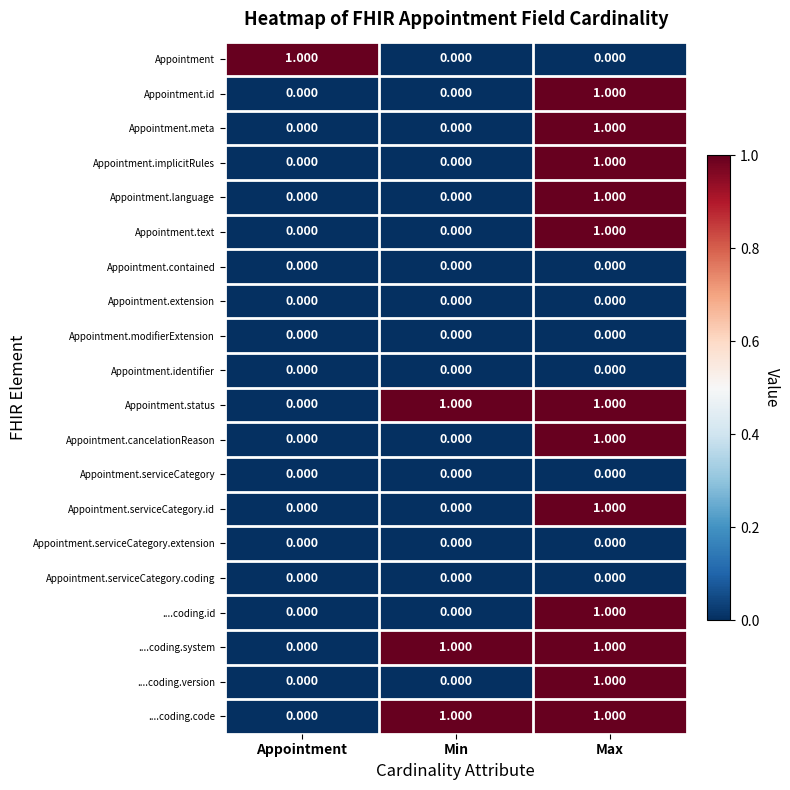

What is the total value across all series at Min?

3